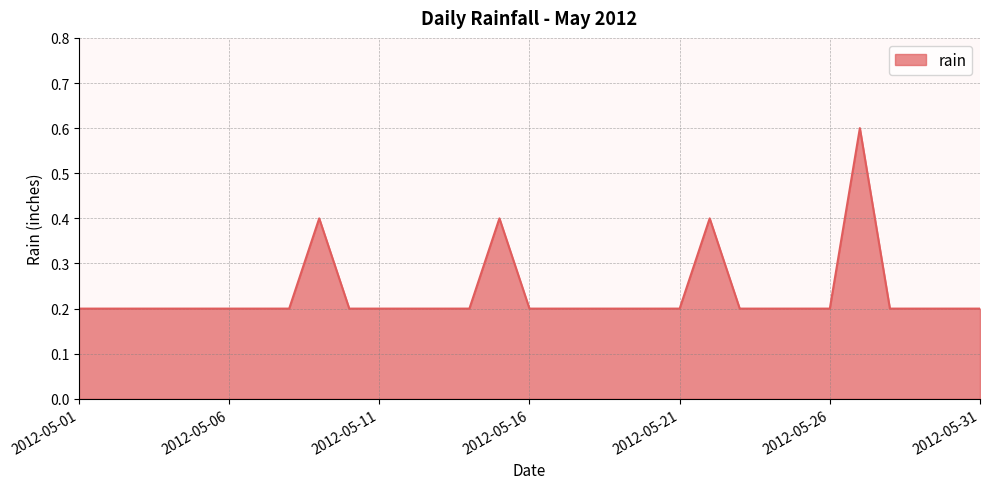

What is the maximum value shown in the chart?

0.6